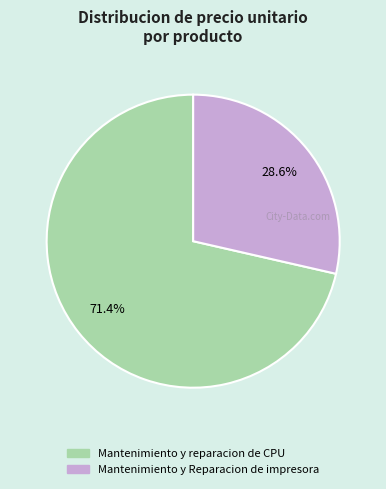

To the nearest percent, what portion does Mantenimiento y Reparacion de impresora represent?

29%